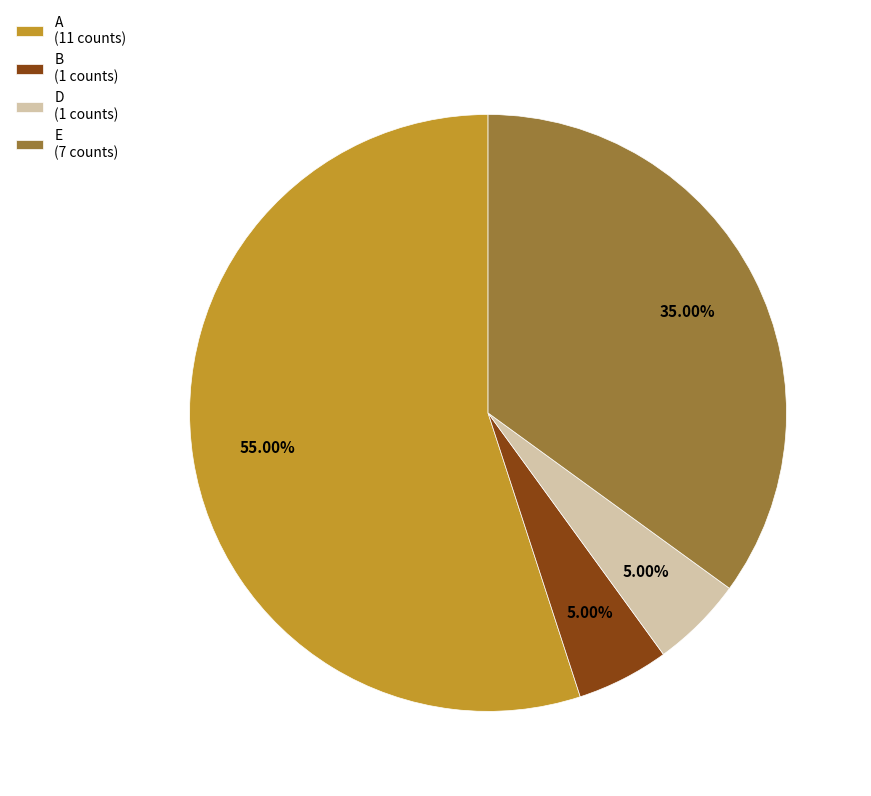

Combined, do D (1 counts) and B (1 counts) account for over 50%?

No